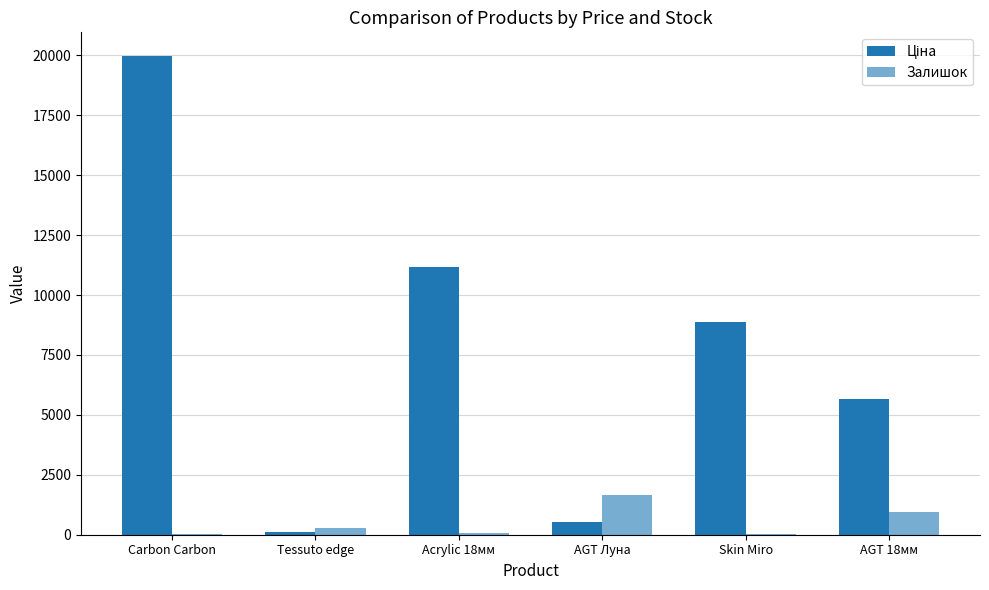

What is the label of the 4th bar from the left?

AGT Луна